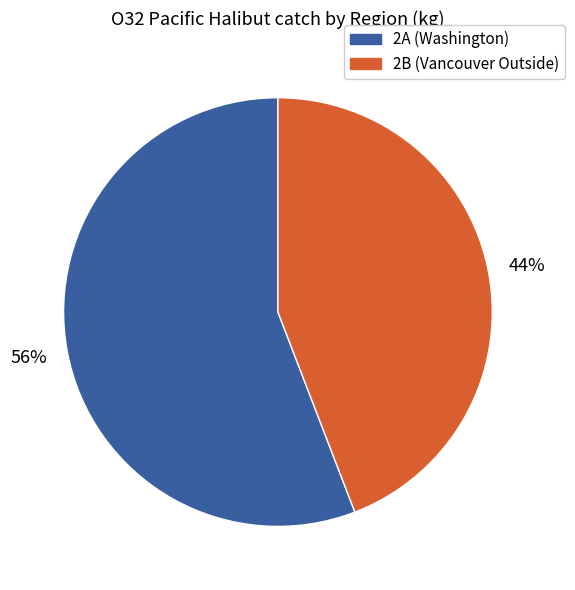

To the nearest percent, what is the difference between the 2B and 2A slice percentages?

12%